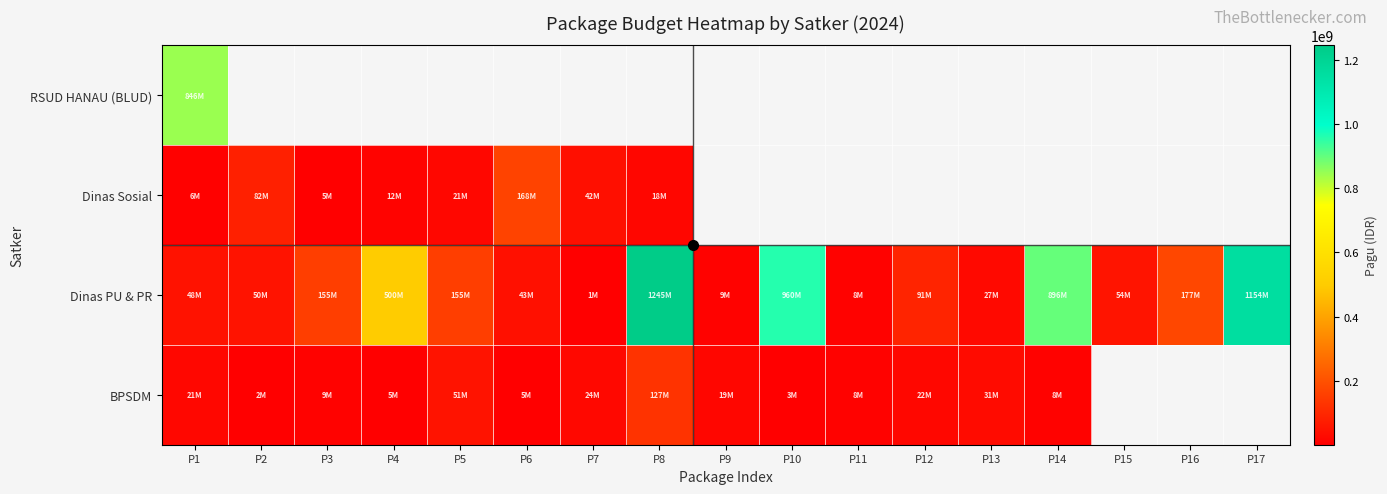

Between P7 and P16, which series saw the biggest shift?

Dinas PU & PR